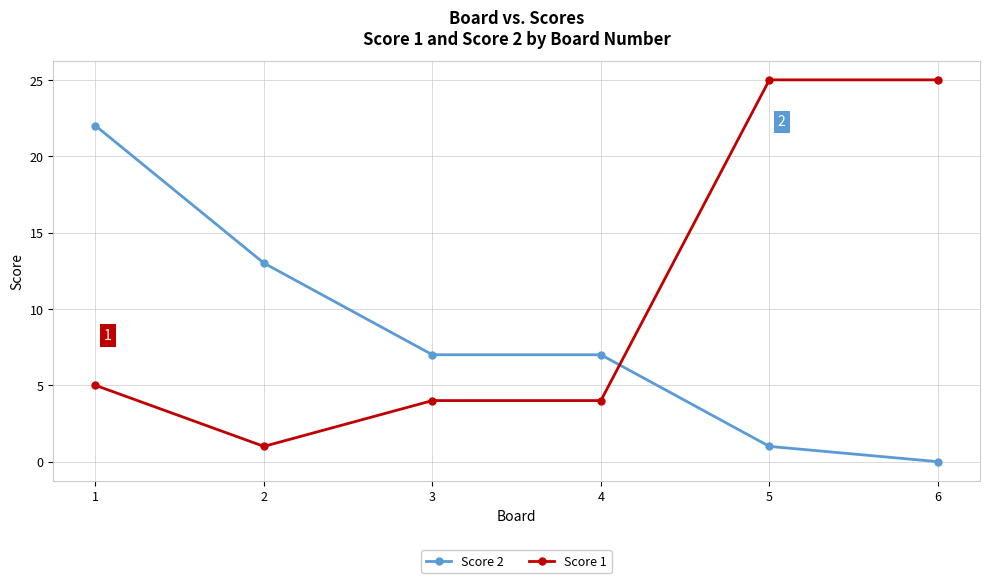

Does the chart display data point markers on the line(s)?

Yes